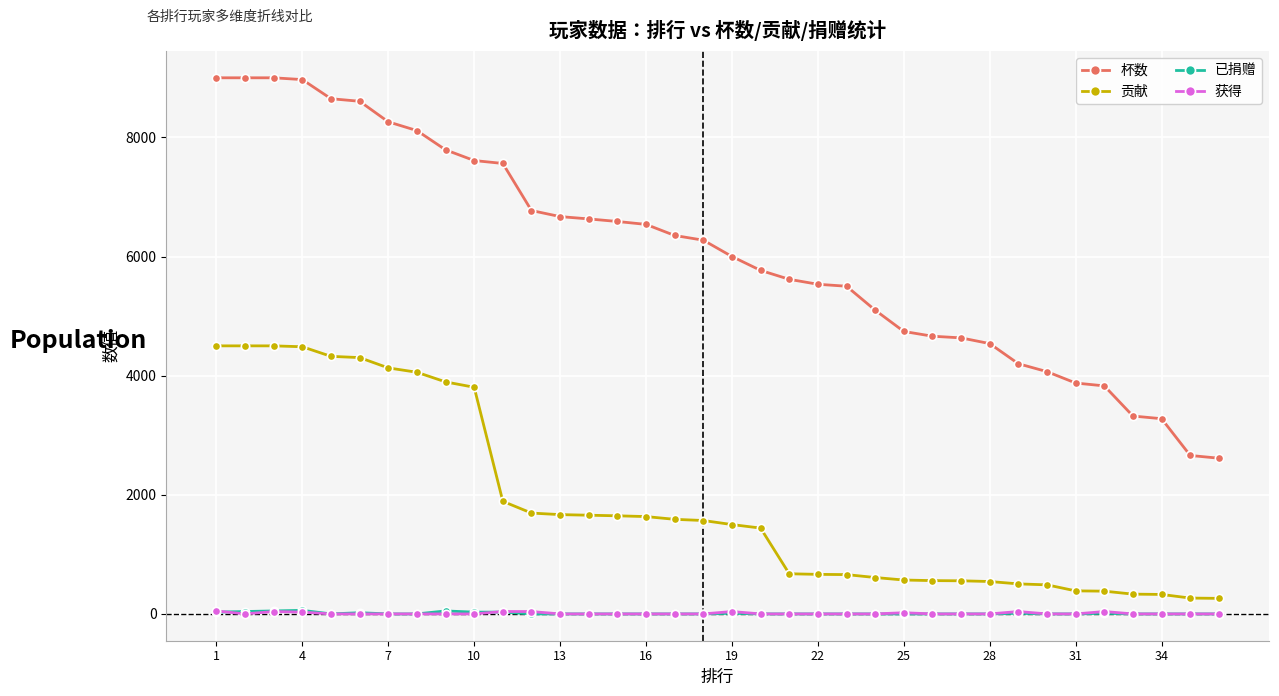

What is the maximum value shown in the chart?

9000